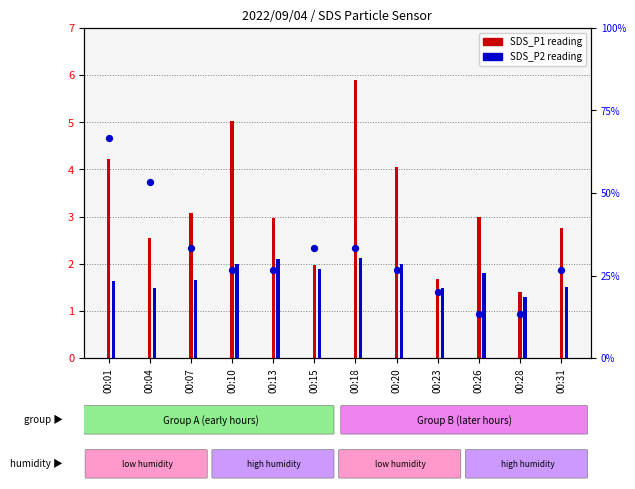

Is the value of SDS_P1 at 00:31 greater than the value of Temp (norm) at 00:04?

No